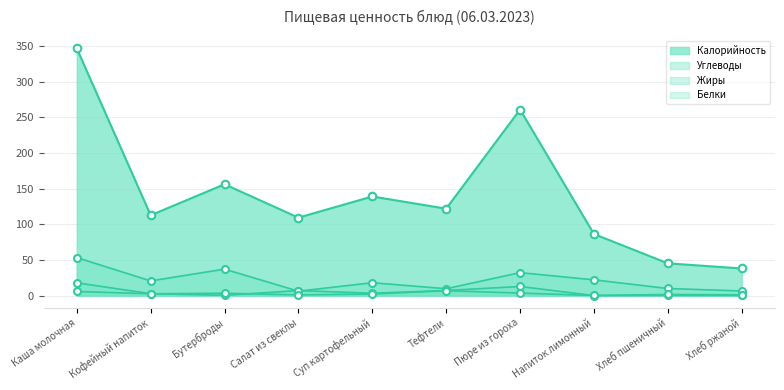

At how many categories does at least one series exceed 281?

1